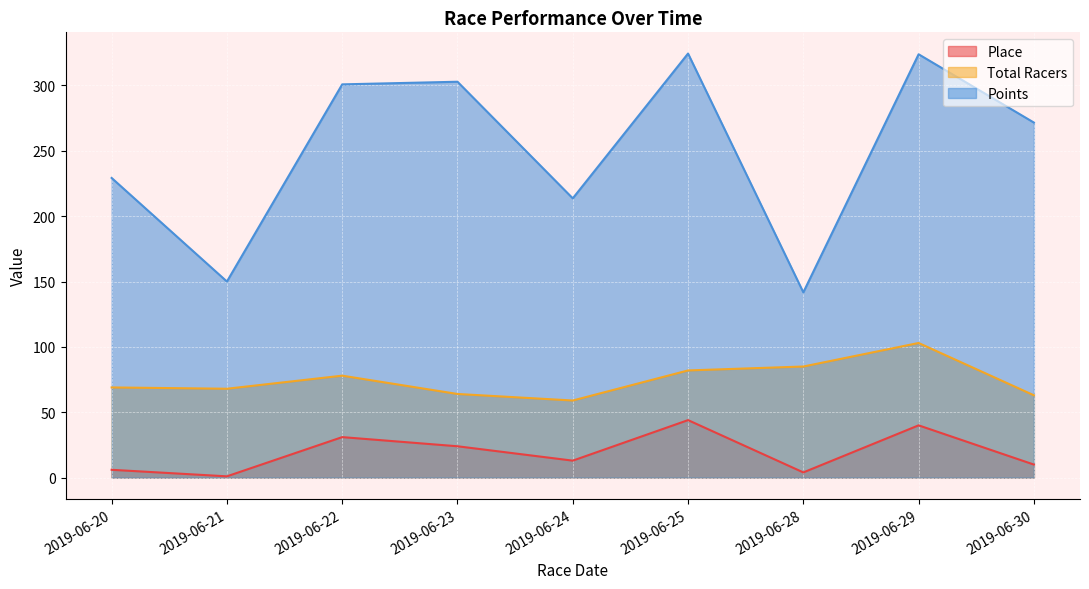

At which label does Points first exceed 271?

2019-06-22